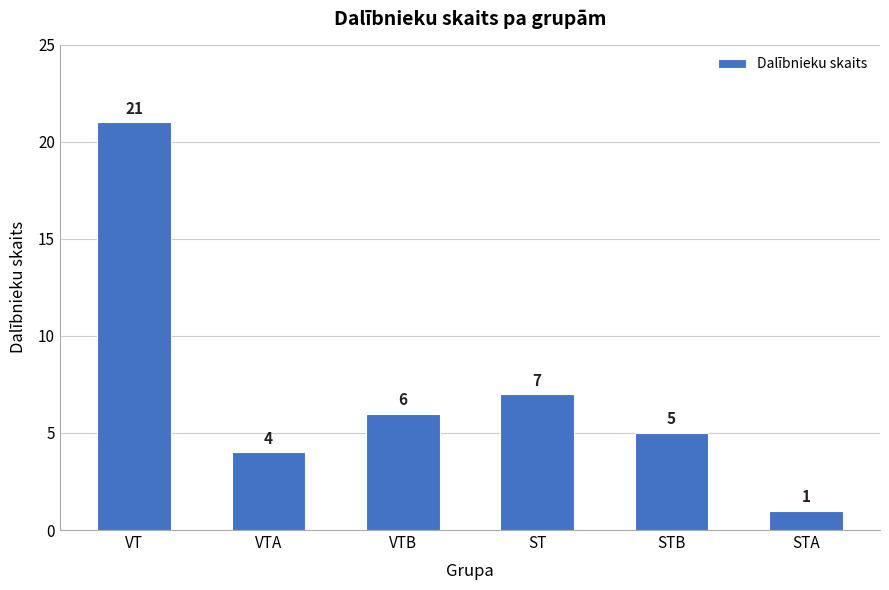

Reading left to right, what are all the values shown in this chart?

VT=21	VTA=4	VTB=6	ST=7	STB=5	STA=1